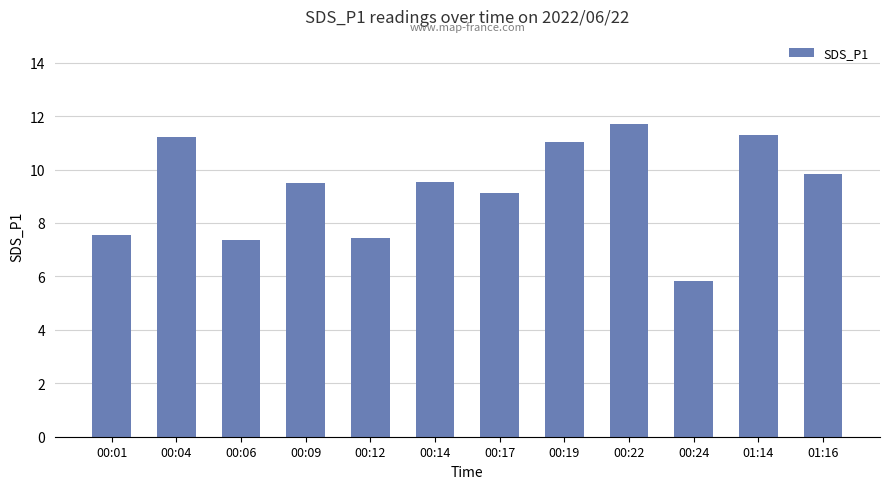

The value at 00:01 is 13.1. True or false?

False